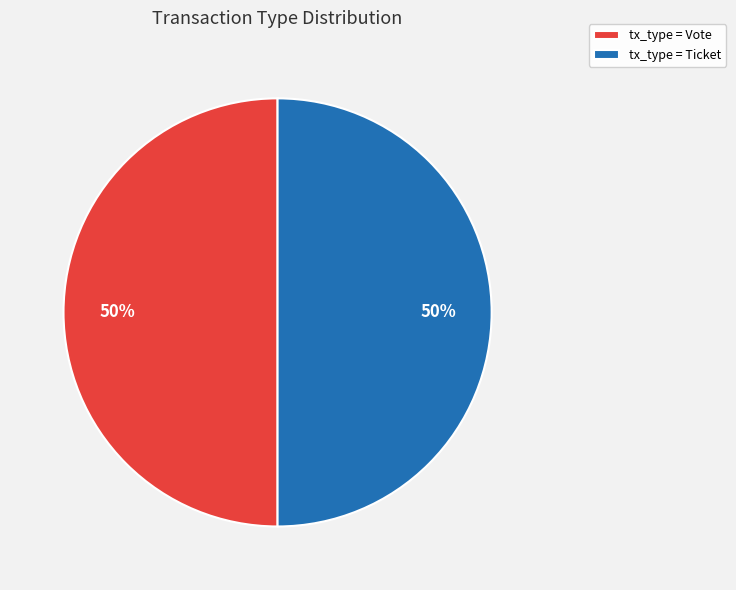

Do tx_type = Vote and tx_type = Ticket together represent more than half of the pie?

Yes